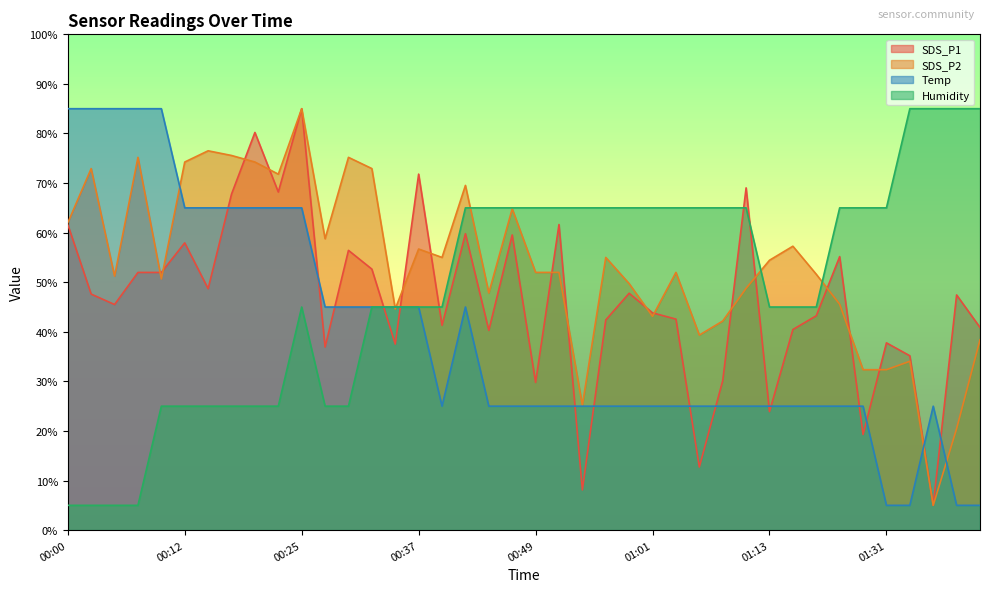

Which category has the highest value in the Humidity series?

01:33